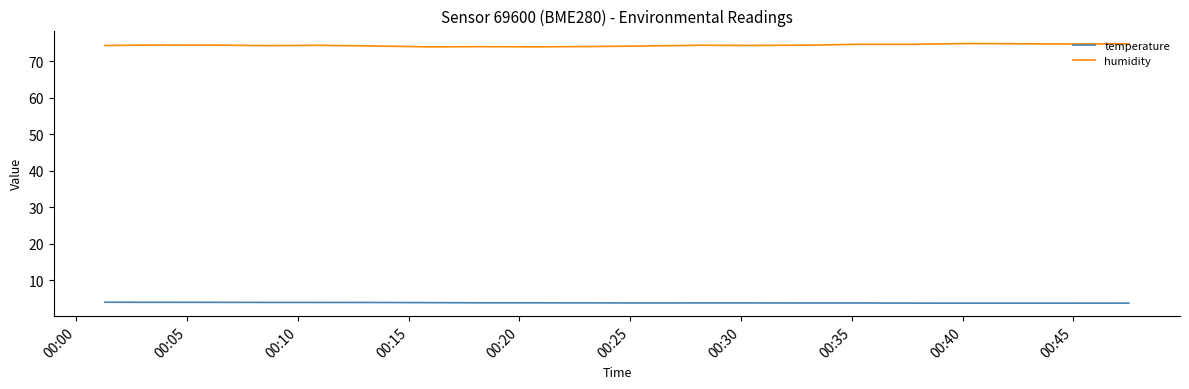

Is this an area chart (filled region under the line)?

No